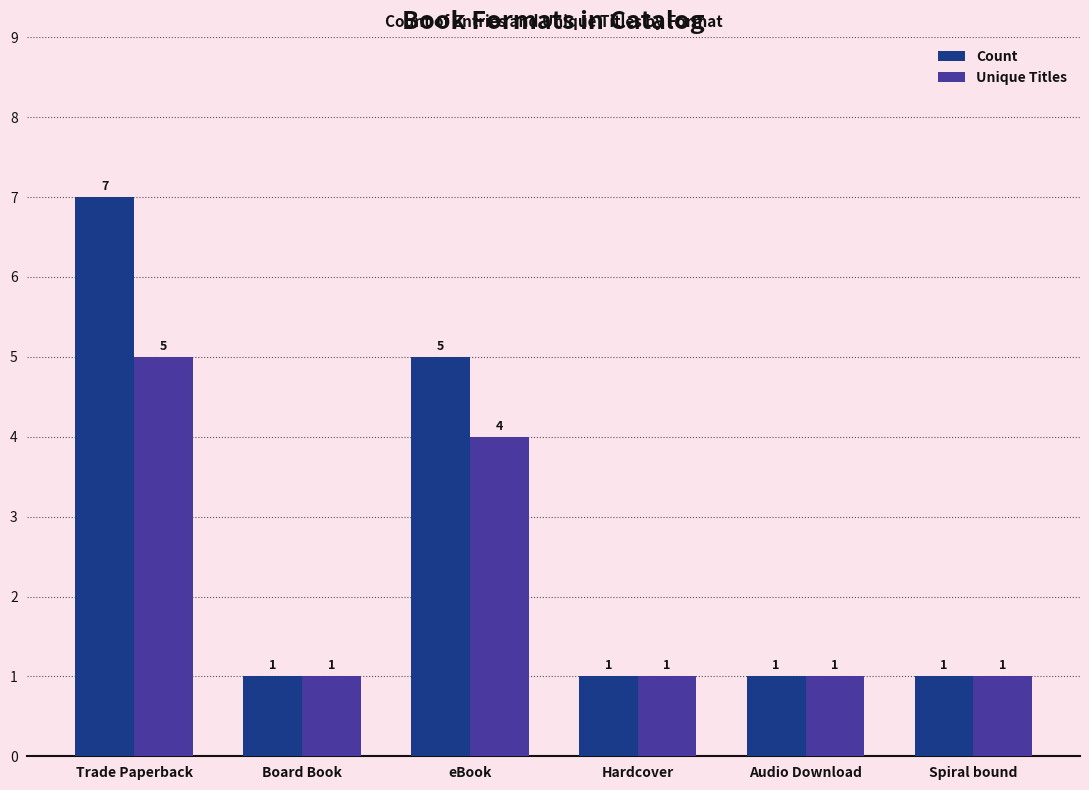

True or false: Count has a value of 5 at eBook.

True